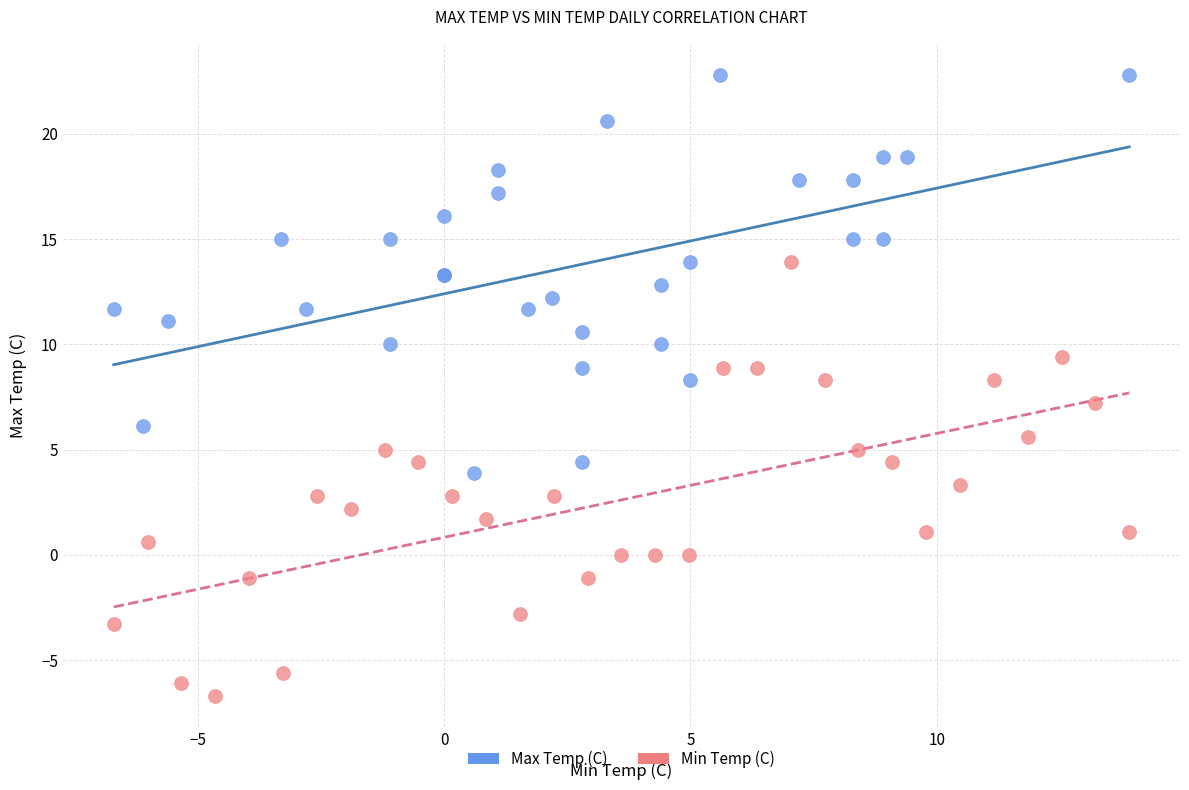

Which series contains the lowest Y value?

Min Temp (C)